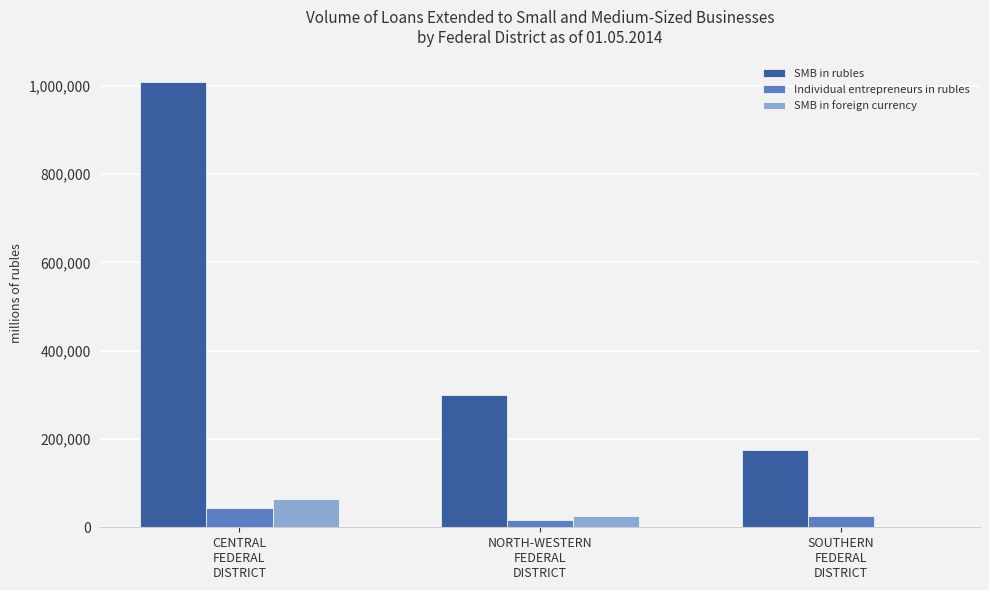

Reading right to left, what are all the values shown in this chart?

SMB in rubles: 174419	298738	1009316
Individual entrepreneurs in rubles: 24680	15605	43305
SMB in foreign currency: 1640	26460	64602